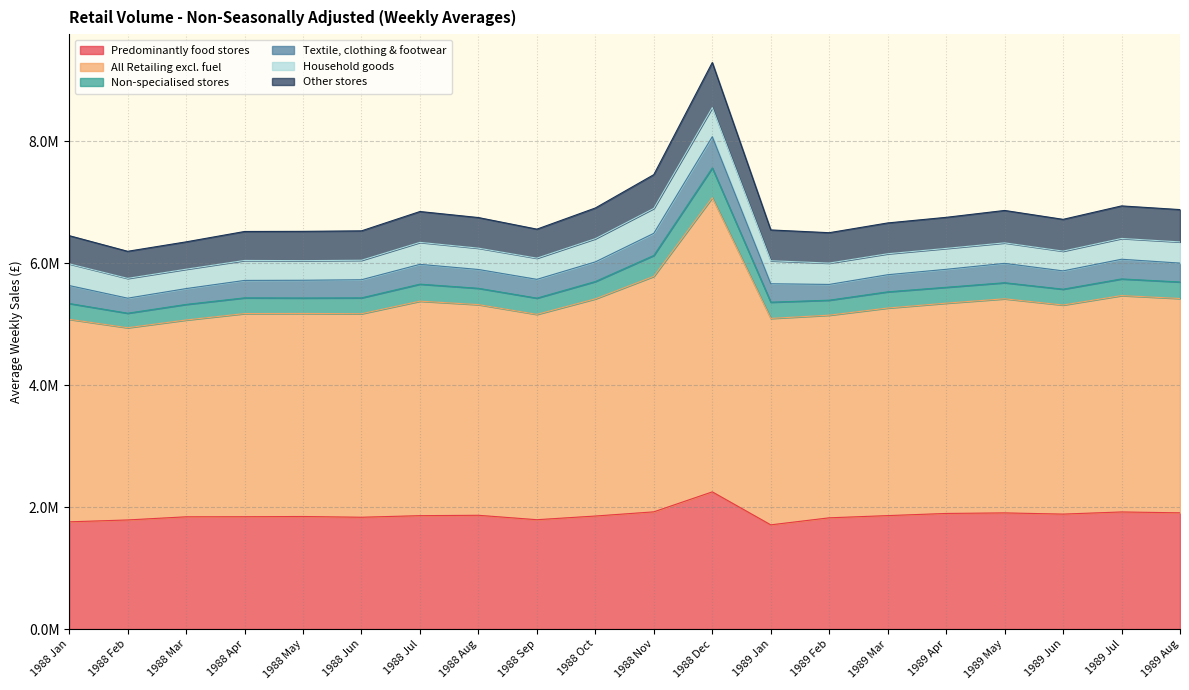

List the labels in order of Non-specialised stores value, largest first.

1988 Dec, 1988 Nov, 1989 Jul, 1988 Oct, 1989 Aug, 1989 May, 1988 Jul, 1989 Apr, 1988 Aug, 1989 Jun, 1989 Mar, 1988 Sep, 1989 Jan, 1988 Jun, 1988 May, 1988 Apr, 1989 Feb, 1988 Jan, 1988 Mar, 1988 Feb